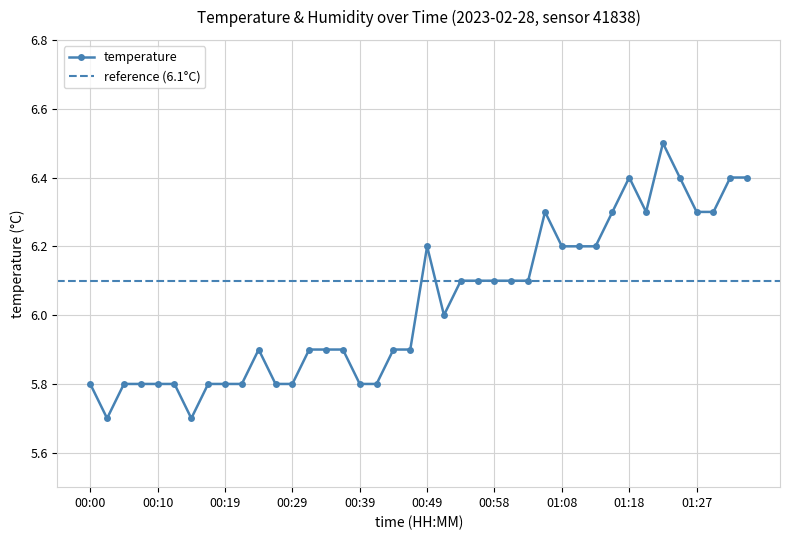

Is it true that the value at 00:29 is 9.7?

False